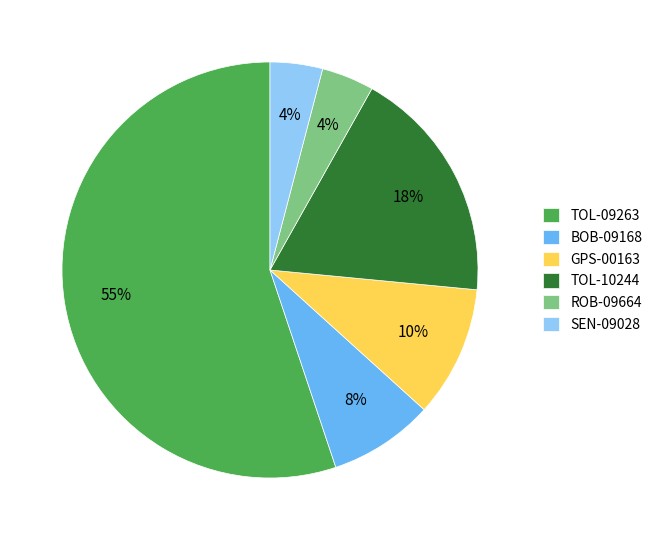

Approximately how many times larger is the value at TOL-10244 compared to SEN-09028?

4.5